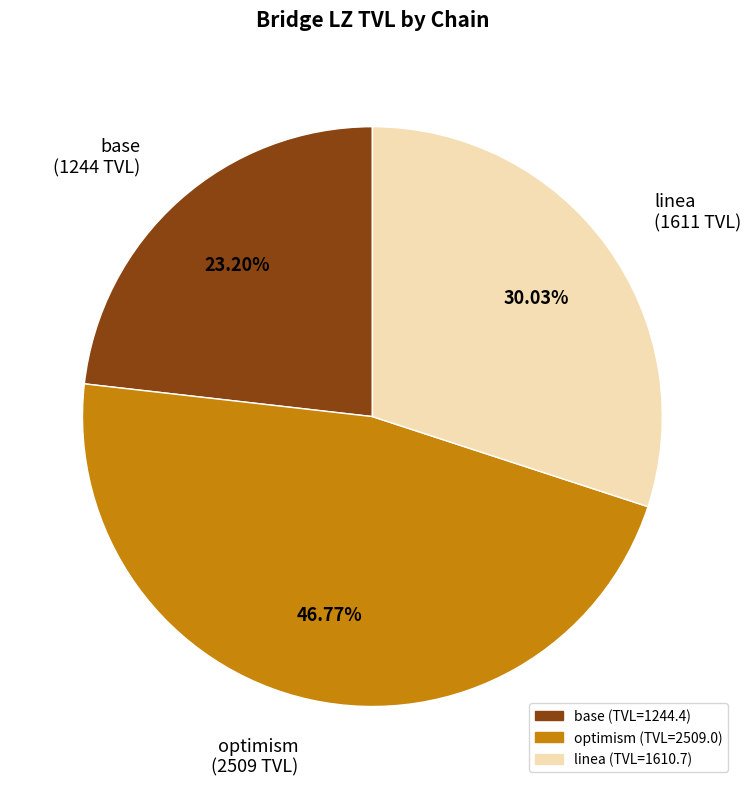

Which slice is the smallest?

base